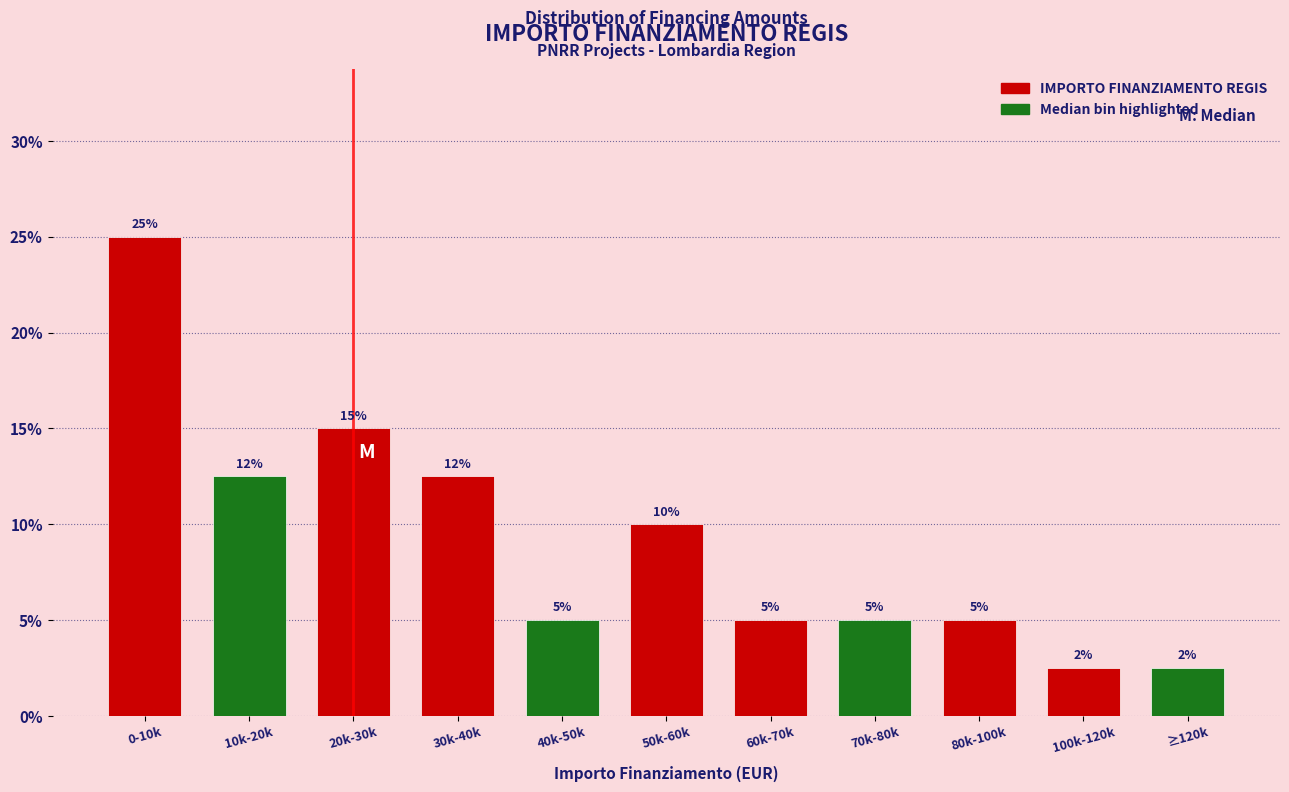

Approximately how many times larger is the value at 60k-70k compared to 70k-80k?

1.0